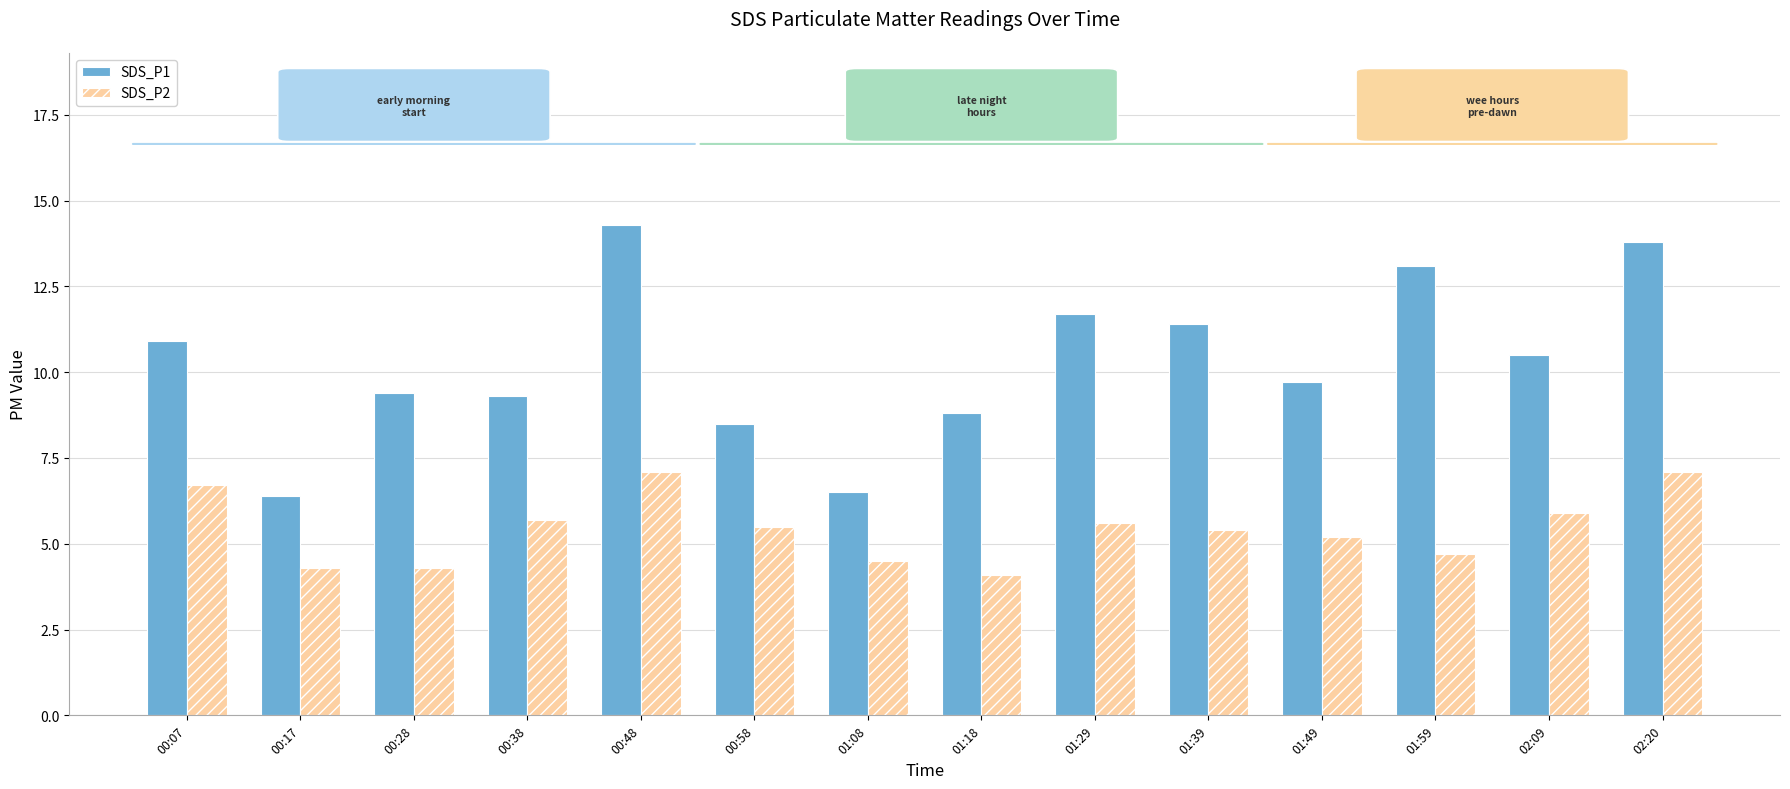

Rank the series by their maximum value, from highest to lowest.

SDS_P1, SDS_P2